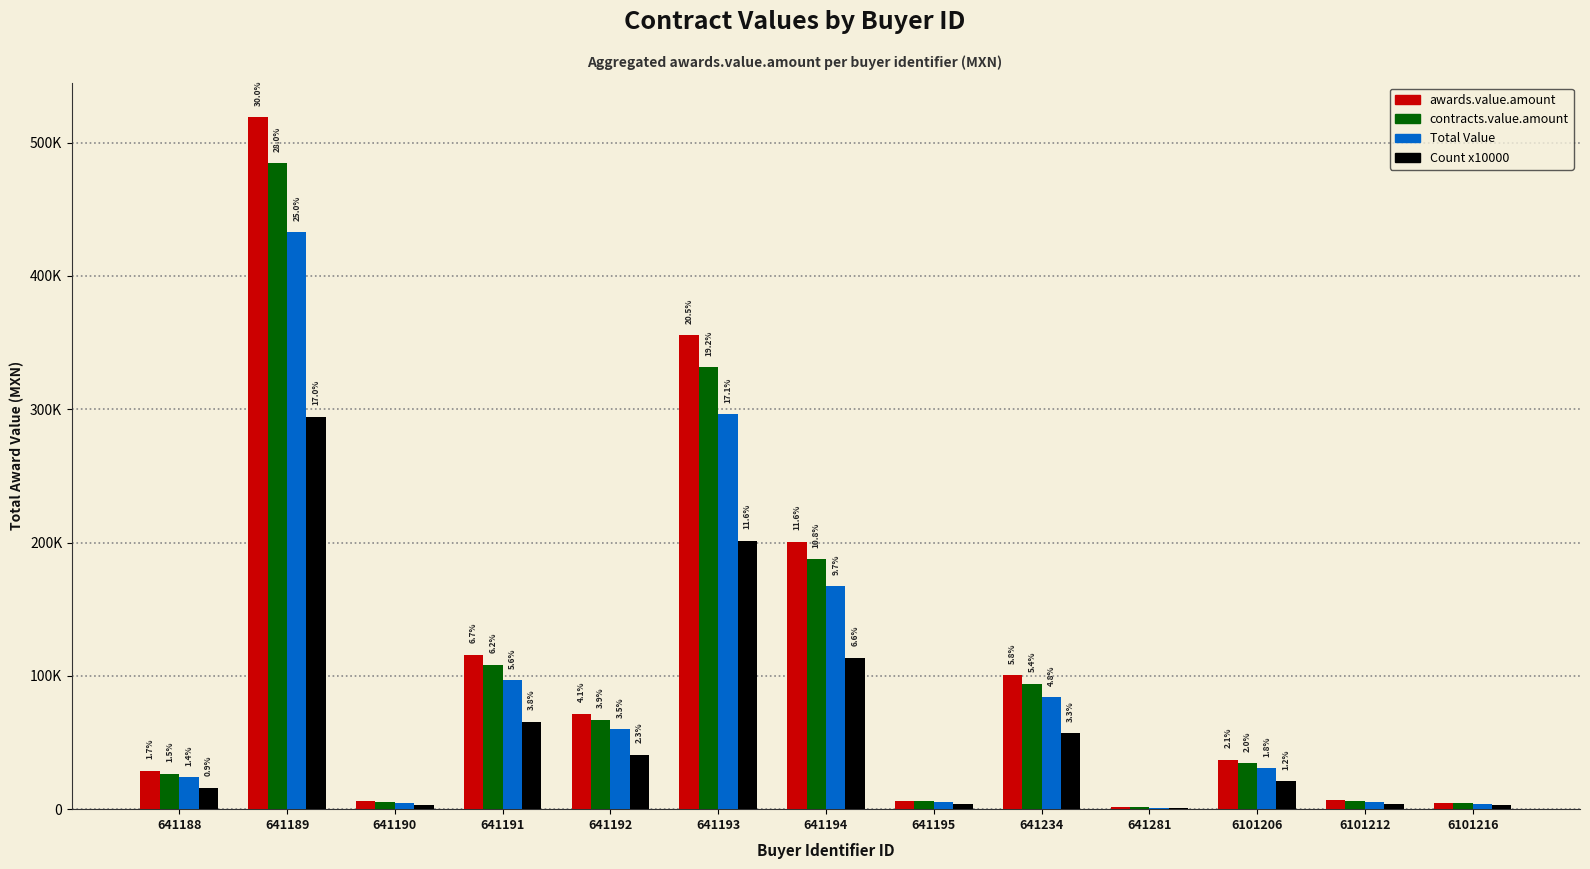

What are all the series names shown in the legend?

awards.value.amount, contracts.value.amount, Total Value, Count x10000